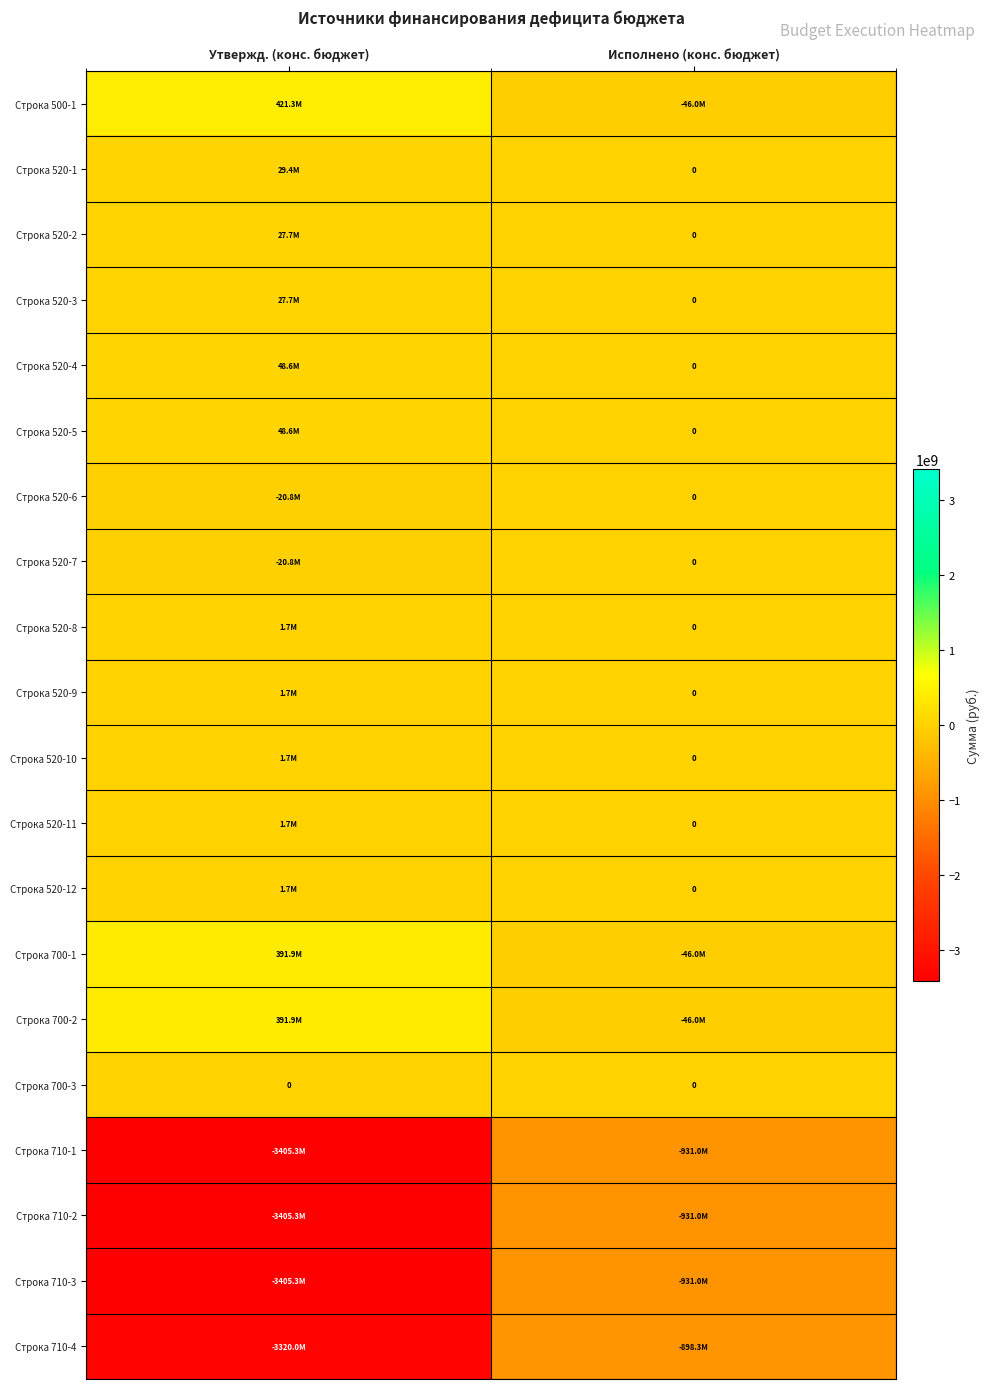

How many data points in Строка 520-5 are less than 48553000?

1